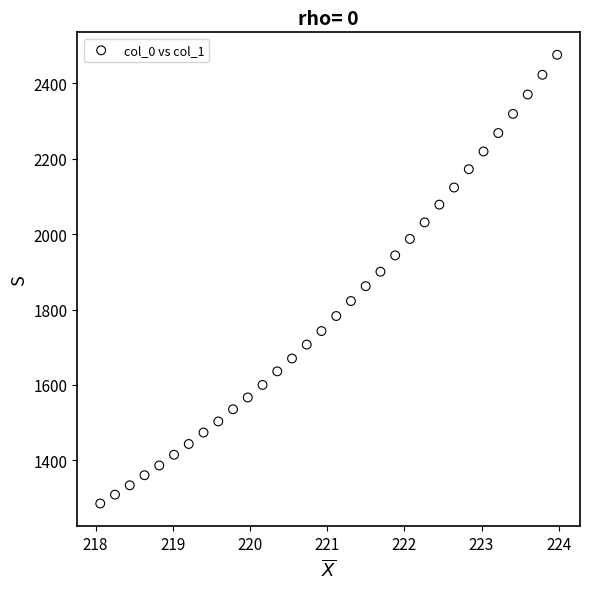

What is the range of X values (max minus min)?

5.9